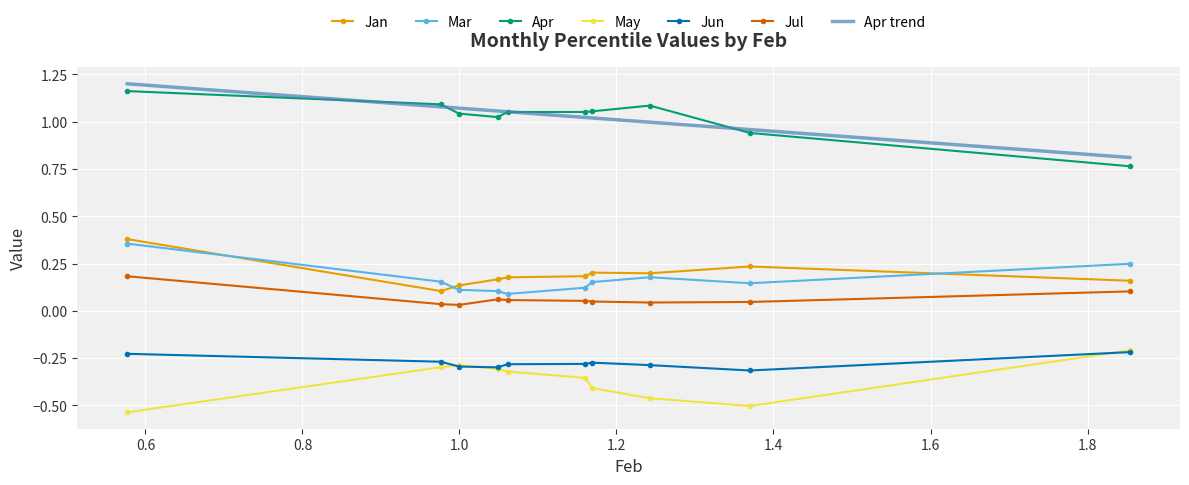

True or false: Jun and Apr intersect in this chart.

False